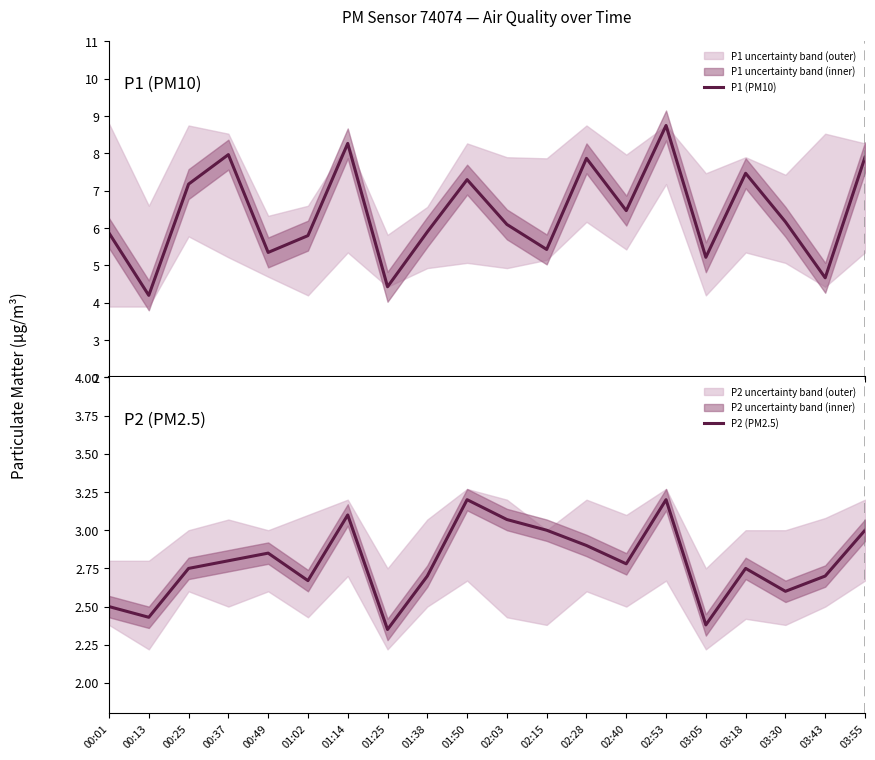

Rank the categories by P1 (PM10) value from highest to lowest.

02:53, 01:14, 00:37, 03:55, 02:28, 03:18, 01:50, 00:25, 02:40, 03:30, 02:03, 01:38, 00:01, 01:02, 02:15, 00:49, 03:05, 03:43, 01:25, 00:13